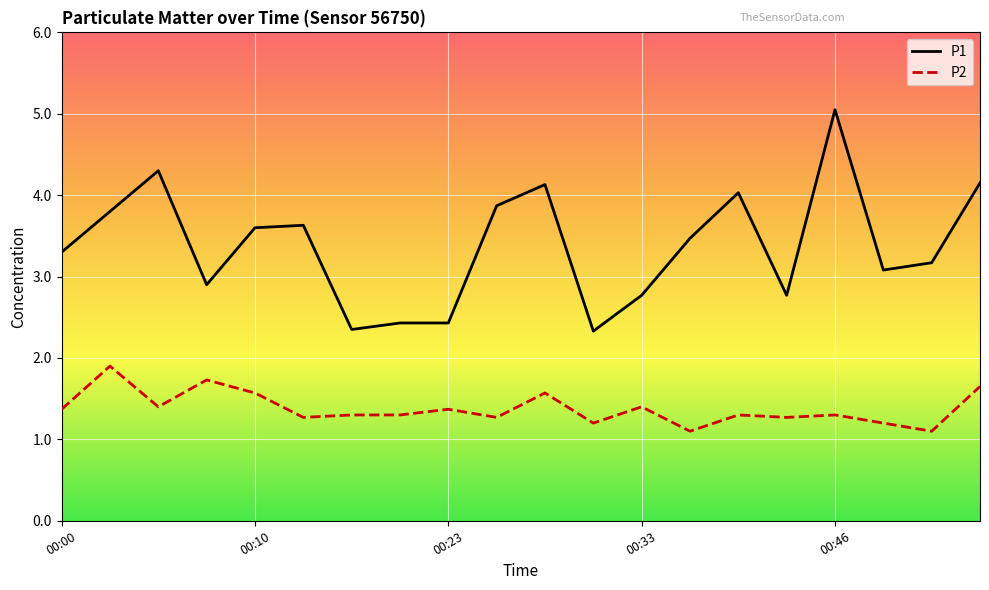

What is the difference between the maximum and minimum values in the P2 series?

0.8